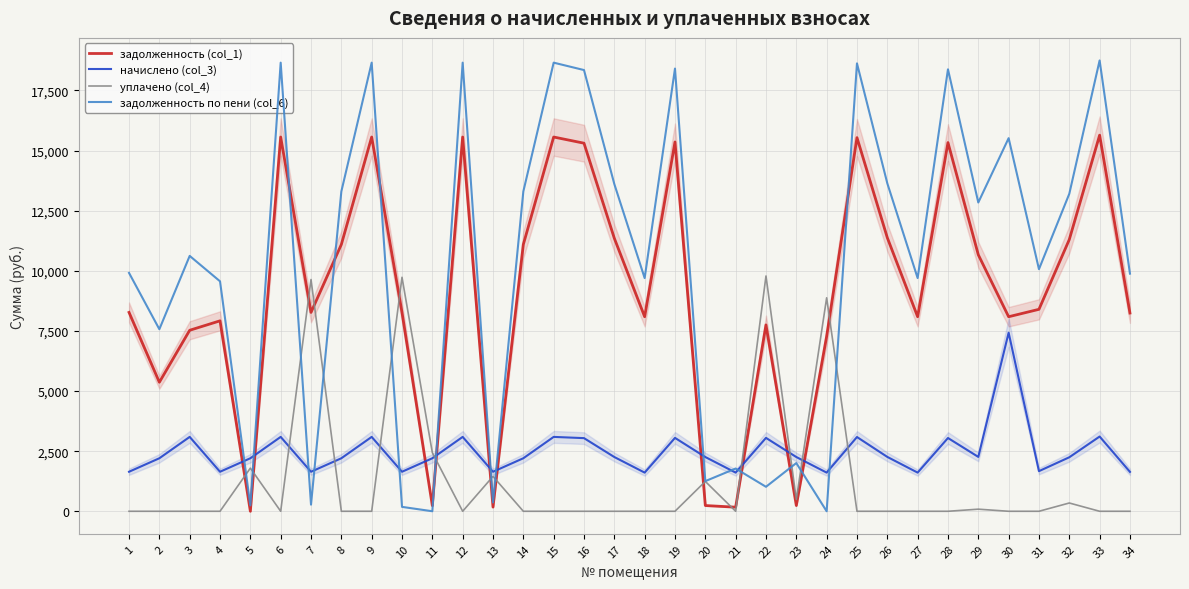

Which series has the largest range (max minus min)?

задолженность по пени (col_6)